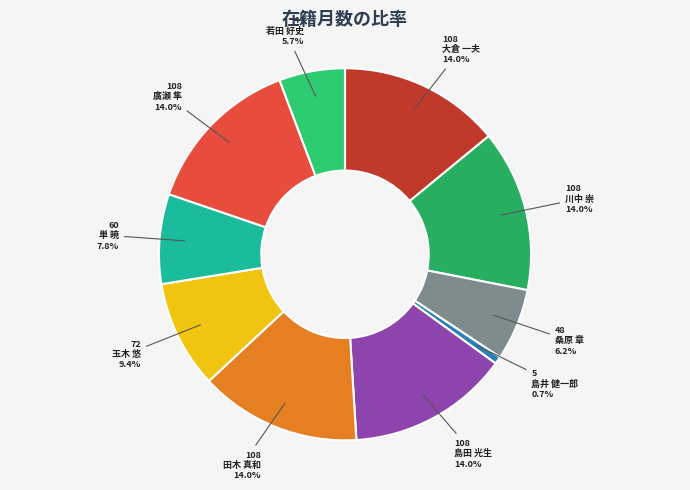

Count the number of slices in the pie.

10